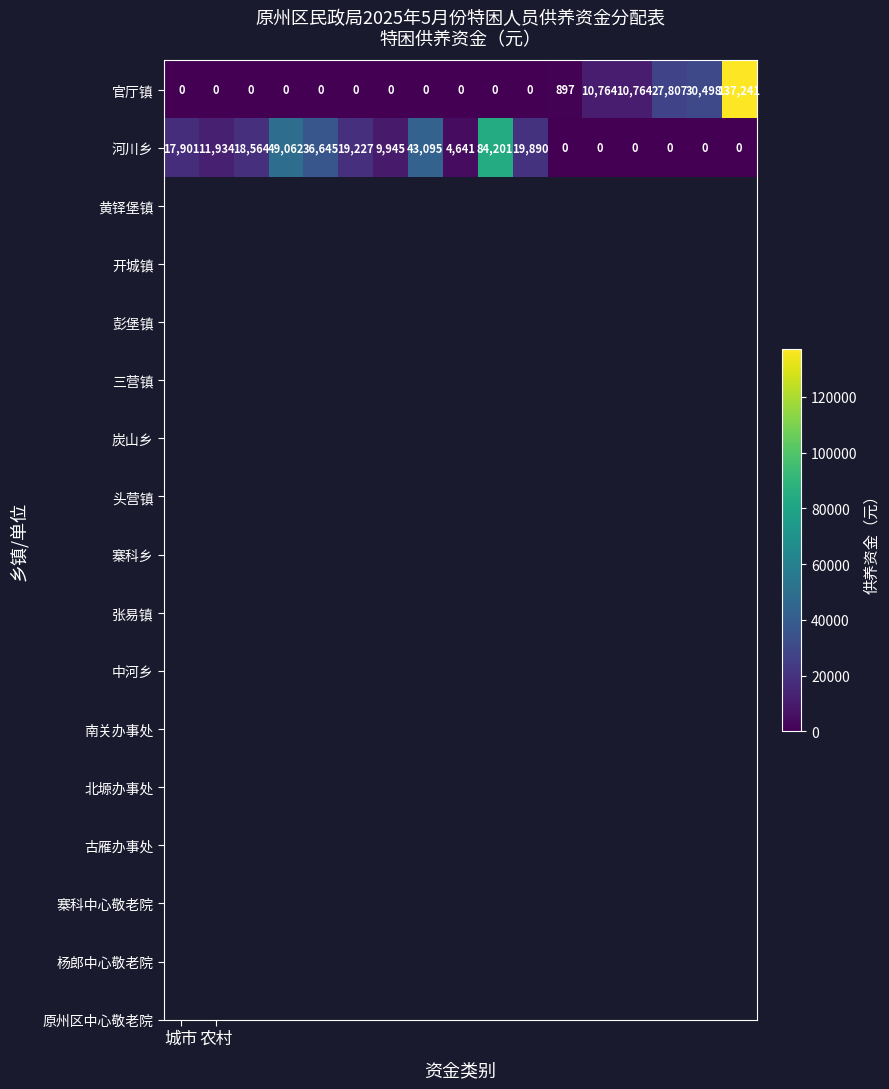

Which series has the largest range (max minus min)?

官厅镇